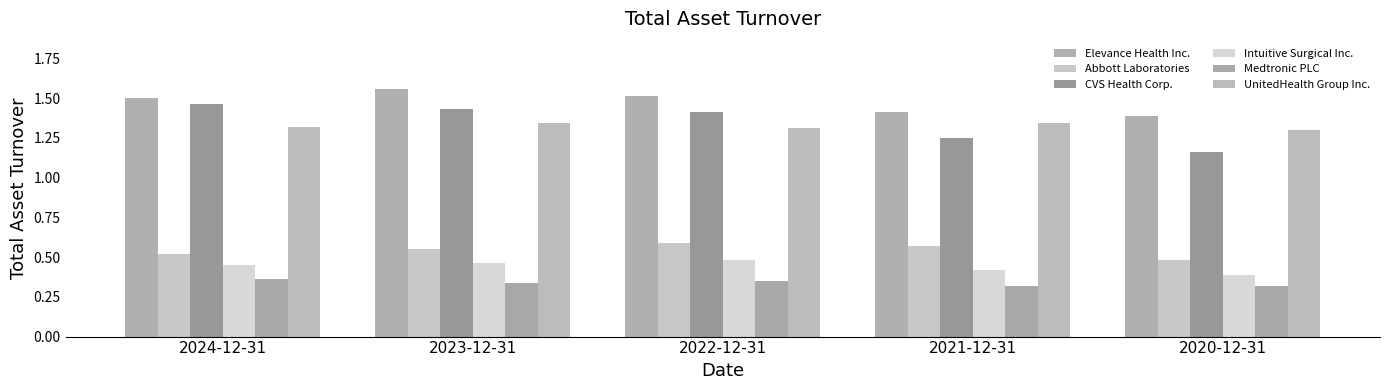

Does the chart contain any negative values?

No